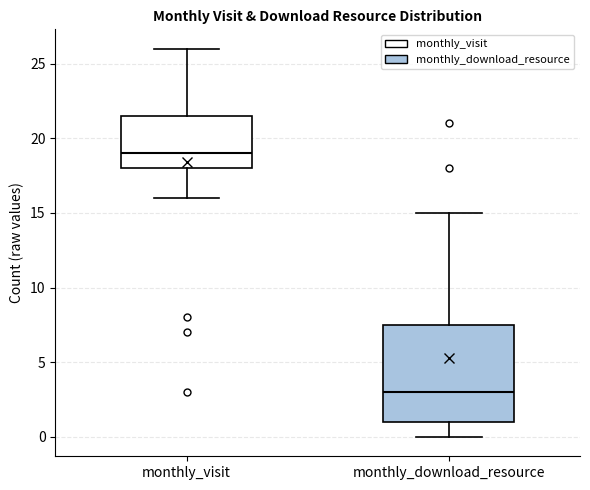

Reading left to right, transcribe this box plot: for each box, give where its median line is, the range the box spans, and where its two whiskers end, as read against the y-axis. The values are not printed on the chart, so give them approximately, as read against the axis.

monthly_visit: median 19.0, box 18.0 to 21.5, whiskers 16.0 to 26.0
monthly_download_resource: median 3.0, box 1.0 to 7.5, whiskers 0.0 to 15.0